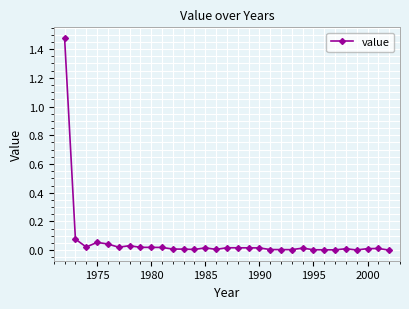

What is the sum of all values?

1.9